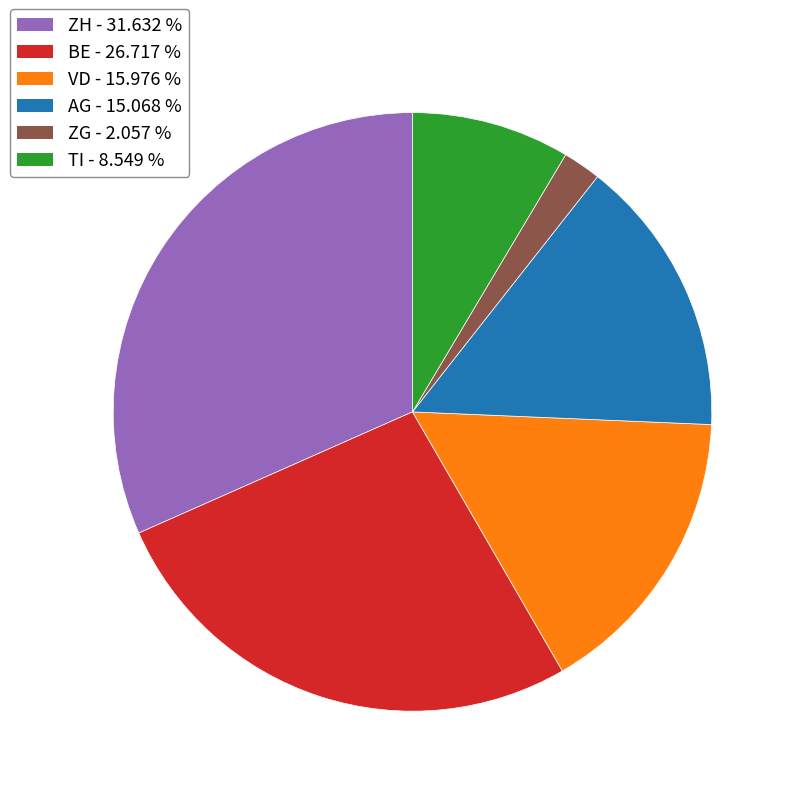

The BE slice represents 27% of the pie. True or false?

True